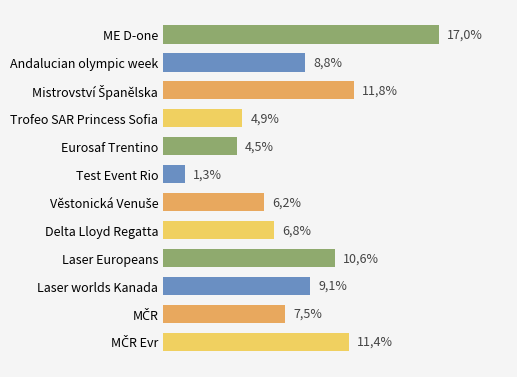

Does the chart contain any negative values?

No